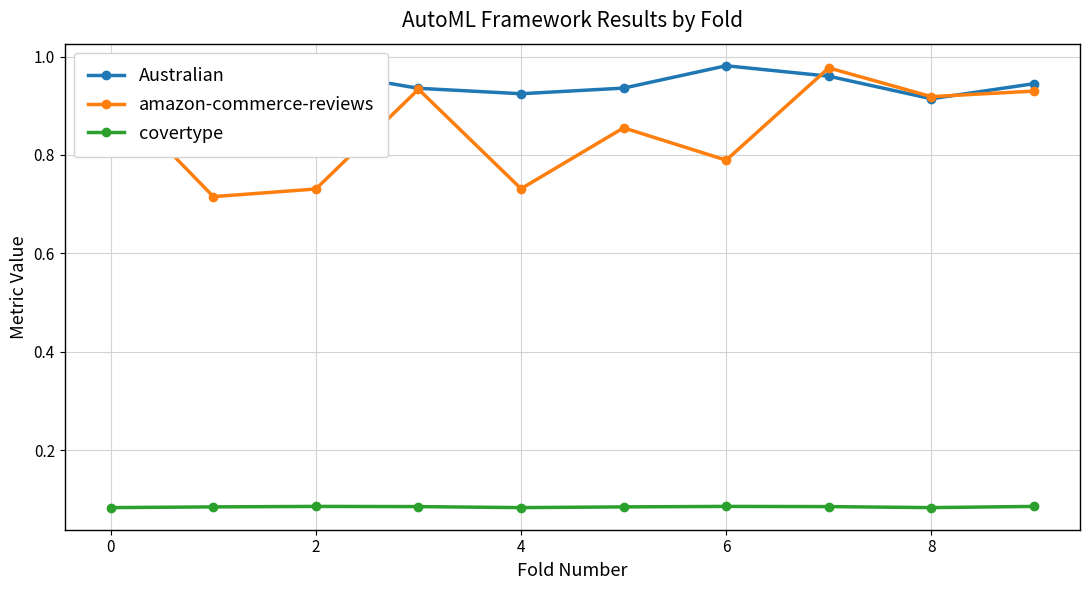

In amazon-commerce-reviews, how many points are higher than both neighbors (excluding endpoints)?

3